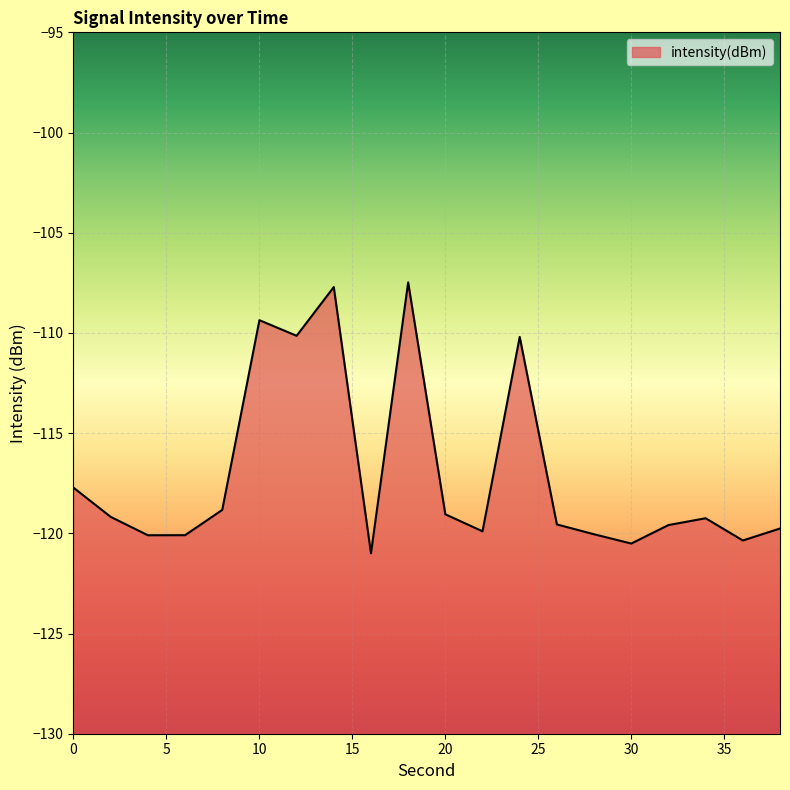

True or false: there are more than 2 points higher than both neighbors.

True